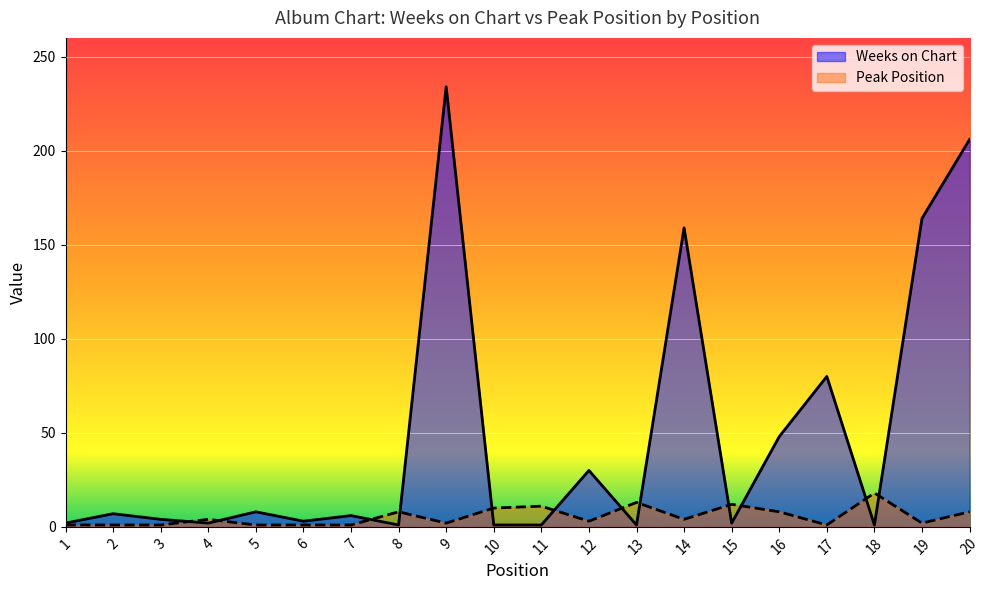

The value of Weeks on Chart at 5 is 8. True or false?

True